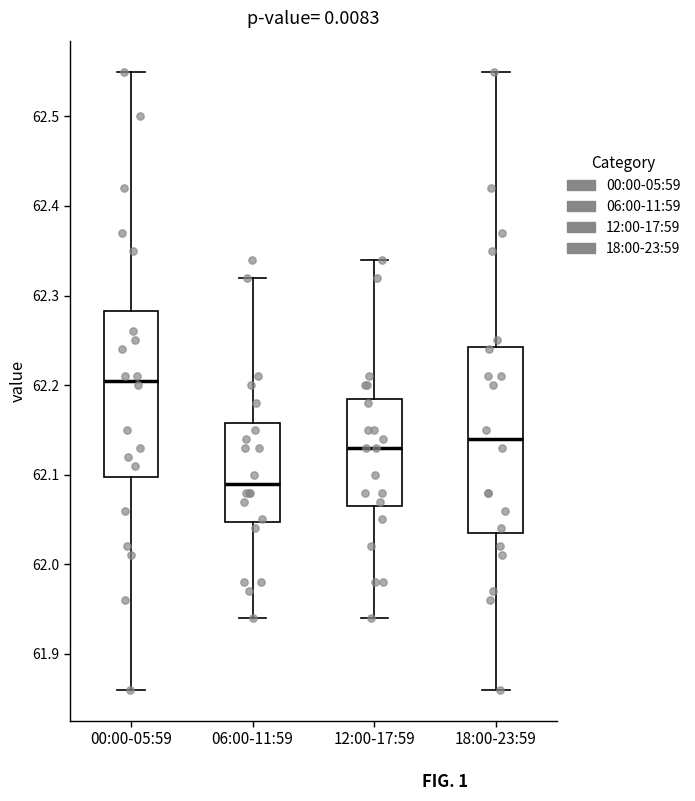

Which box has the lowest median line?

06:00-11:59